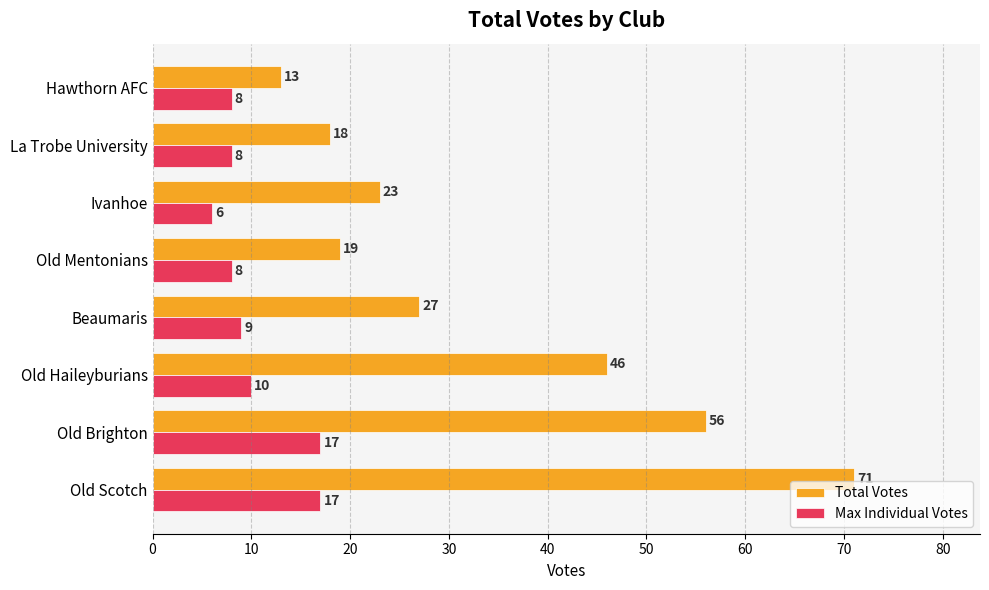

Is it true that Total Votes equals 16 at Beaumaris?

False